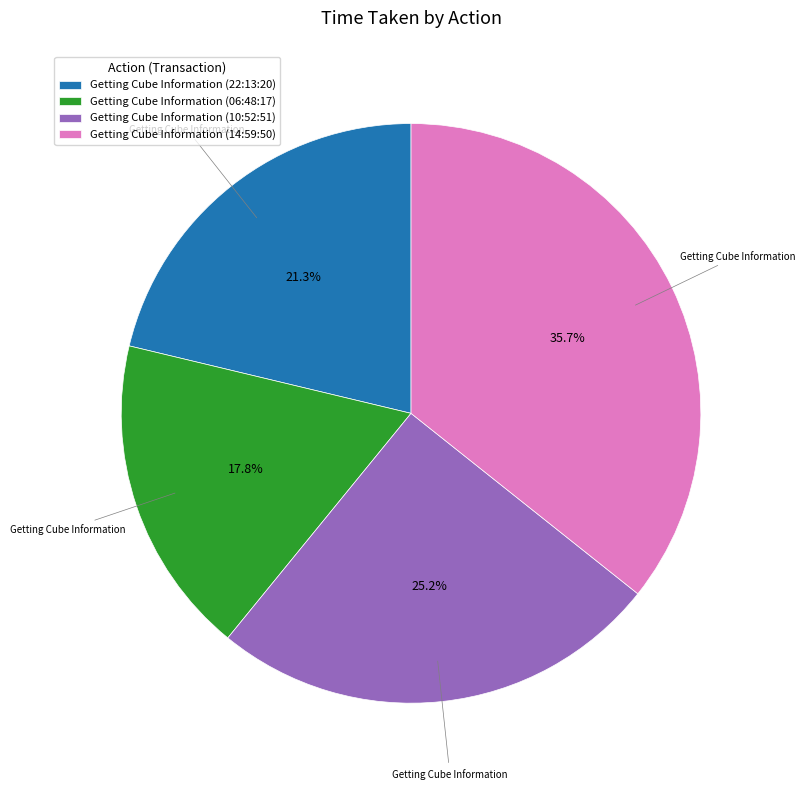

Rank the categories by value from lowest to highest.

Getting Cube Information (06:48:17), Getting Cube Information (22:13:20), Getting Cube Information (10:52:51), Getting Cube Information (14:59:50)